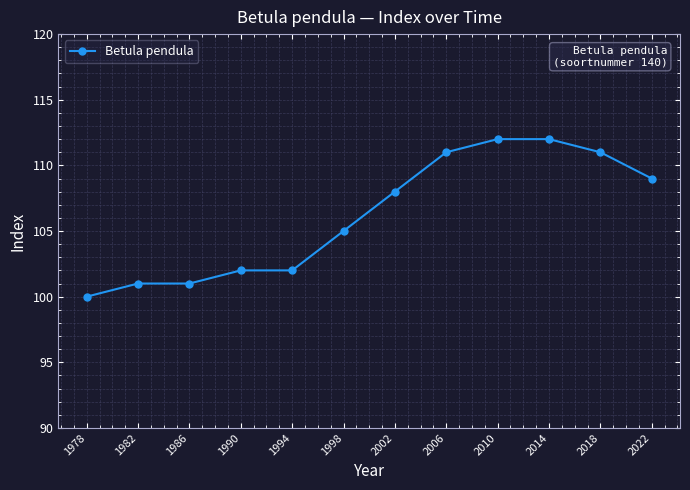

What is the difference between the maximum and second lowest values?

11